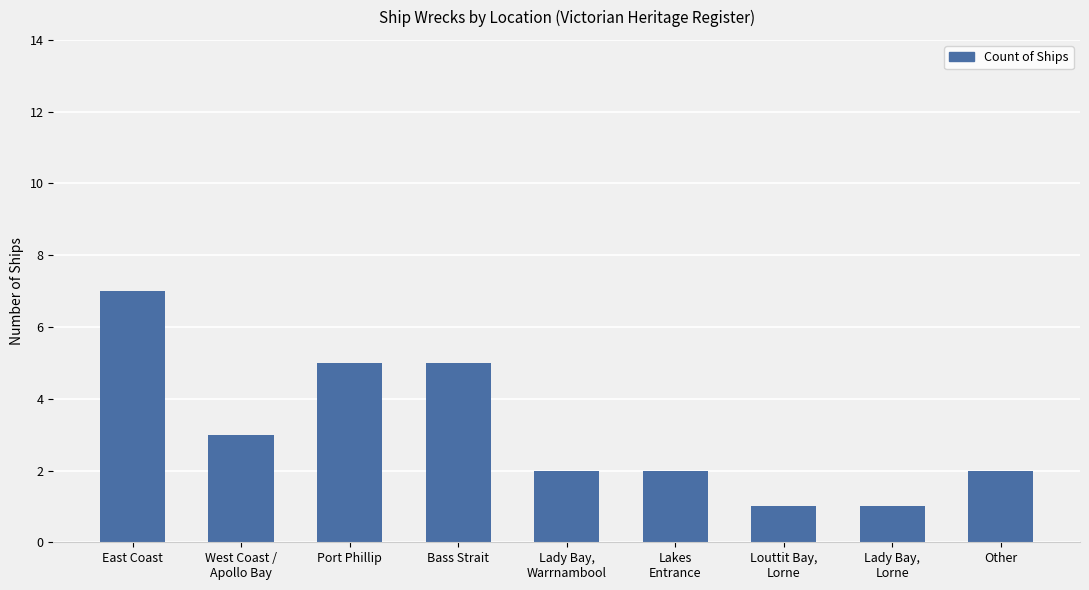

How many categories are shown in the chart?

9